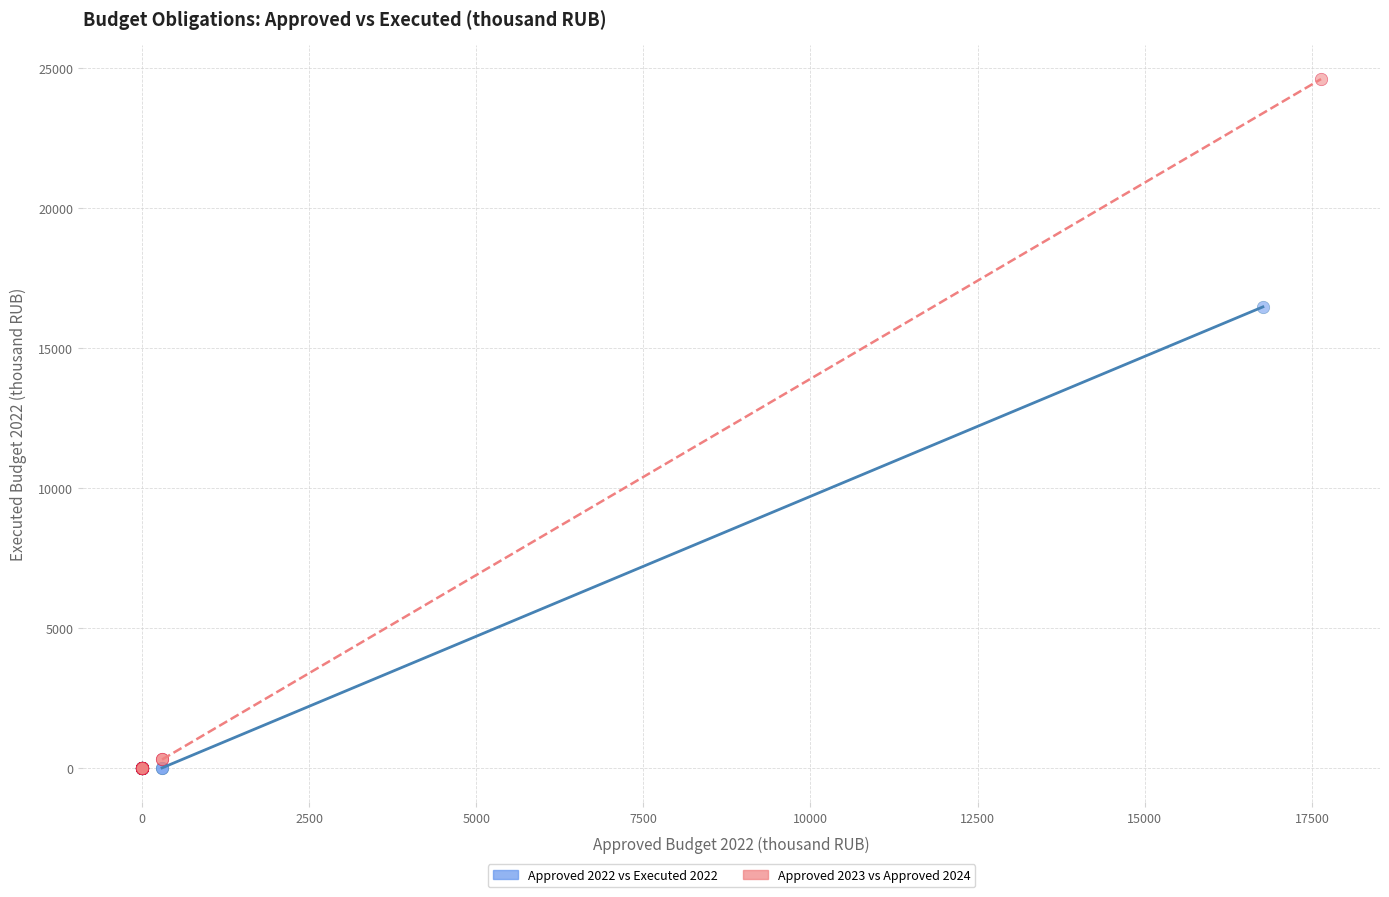

Which series has the largest Y range (max minus min)?

Approved 2023 vs Approved 2024